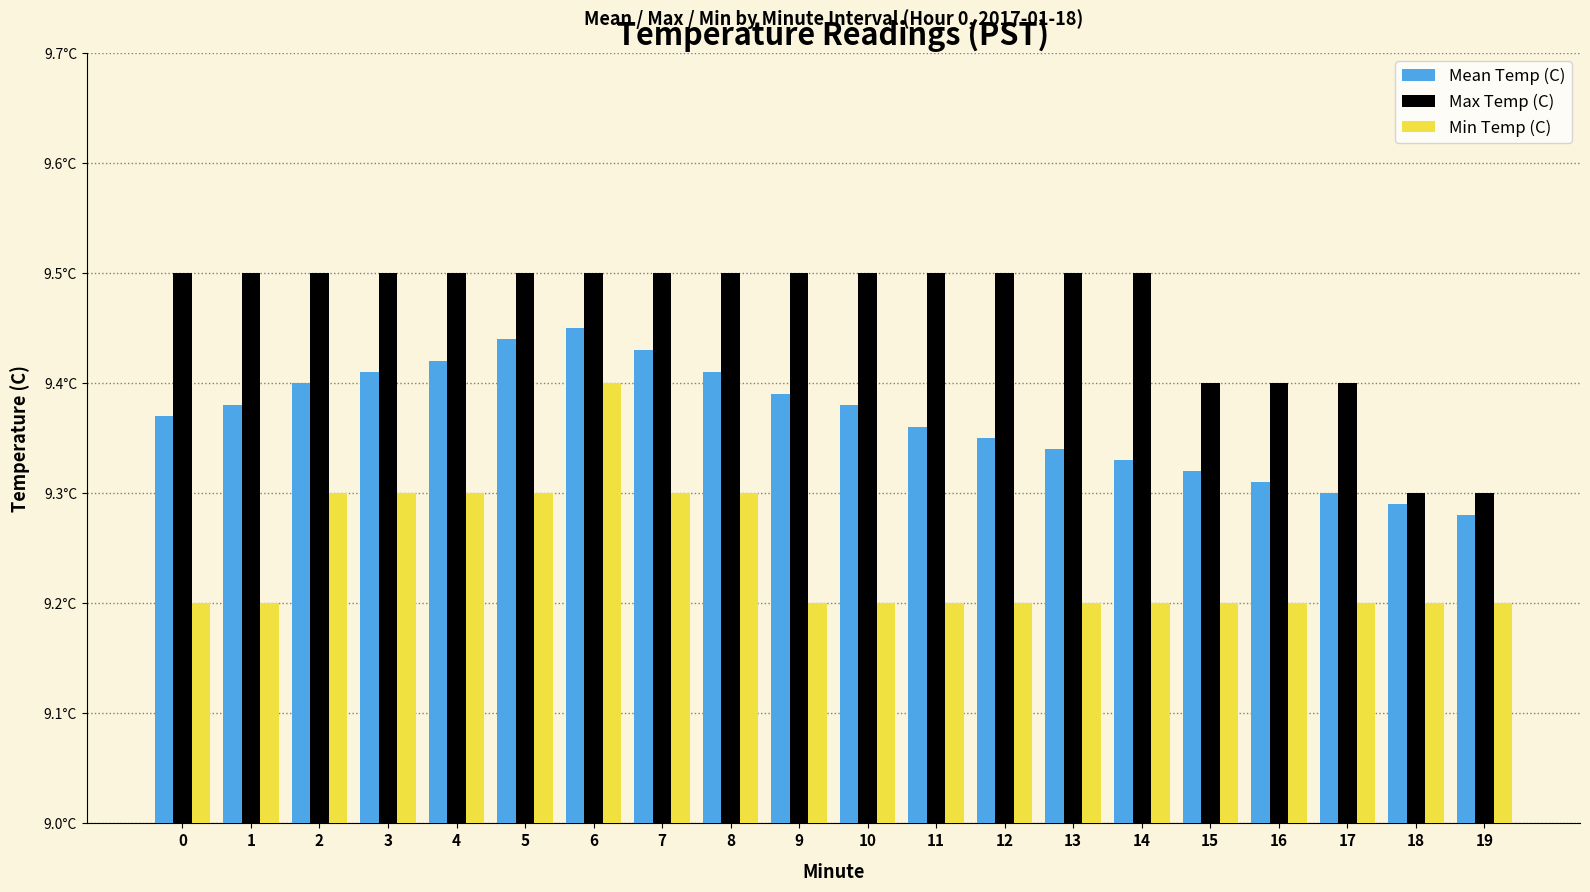

Reading left to right, extract all data points from this chart.

Mean Temp (C): 0=9.4	1=9.4	2=9.4	3=9.4	4=9.4	5=9.4	6=9.4	7=9.4	8=9.4	9=9.4	10=9.4	11=9.4	12=9.3	13=9.3	14=9.3	15=9.3	16=9.3	17=9.3	18=9.3	19=9.3
Max Temp (C): 0=9.5	1=9.5	2=9.5	3=9.5	4=9.5	5=9.5	6=9.5	7=9.5	8=9.5	9=9.5	10=9.5	11=9.5	12=9.5	13=9.5	14=9.5	15=9.4	16=9.4	17=9.4	18=9.3	19=9.3
Min Temp (C): 0=9.2	1=9.2	2=9.3	3=9.3	4=9.3	5=9.3	6=9.4	7=9.3	8=9.3	9=9.2	10=9.2	11=9.2	12=9.2	13=9.2	14=9.2	15=9.2	16=9.2	17=9.2	18=9.2	19=9.2